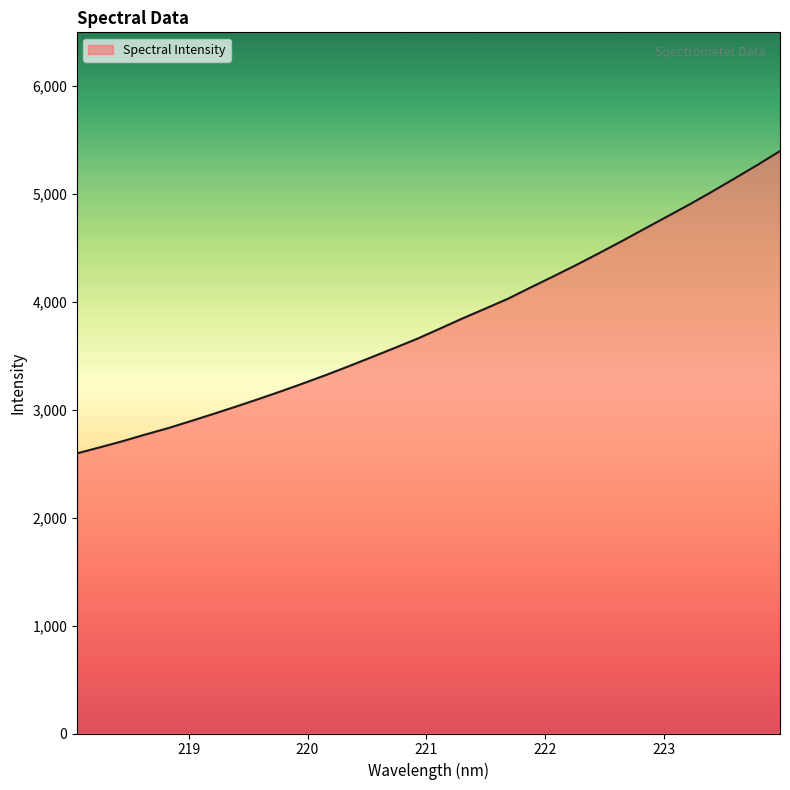

What is the difference between the maximum and minimum values?

2801.9